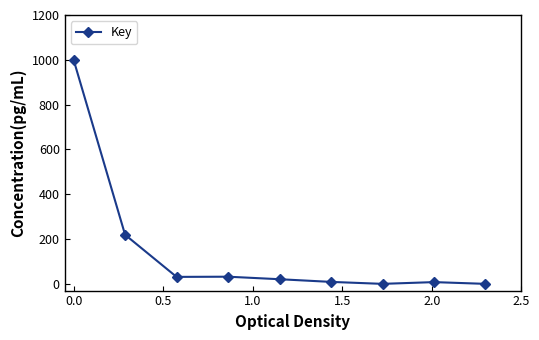

What is the maximum value shown in the chart?

1000.0